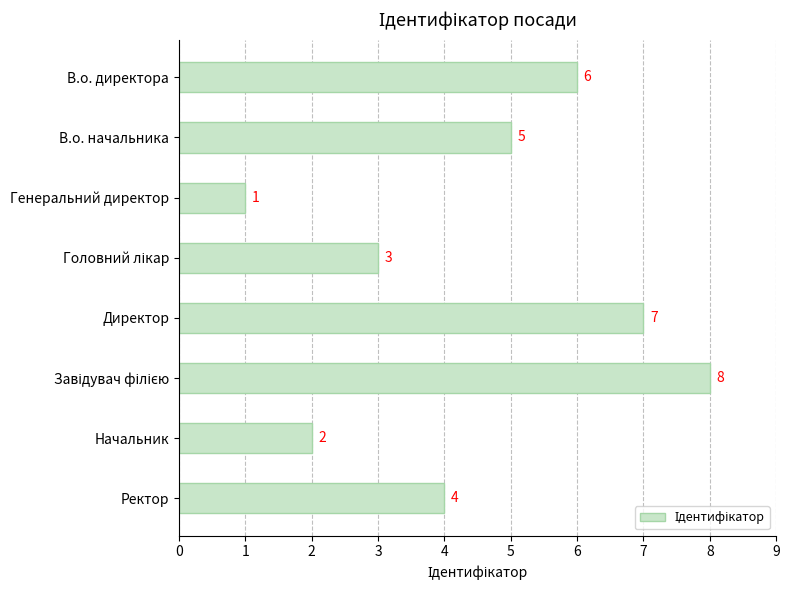

What is the greatest value displayed?

8